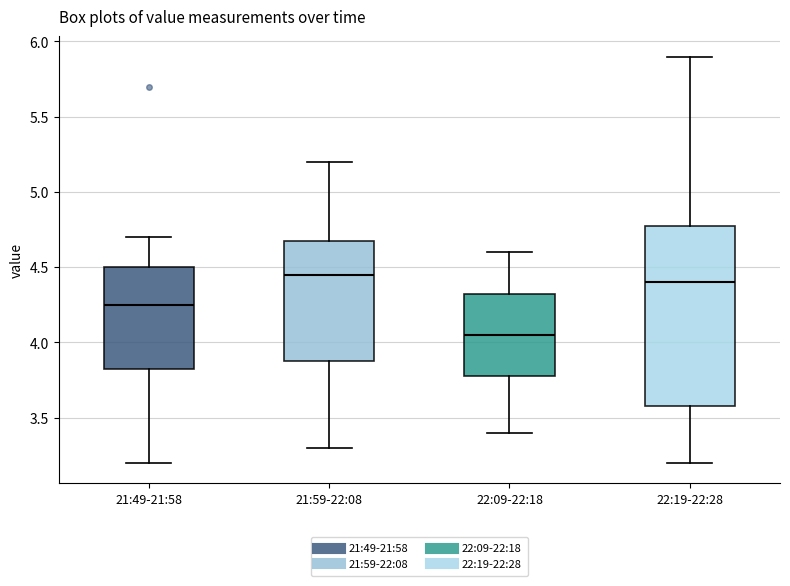

Reading left to right, transcribe this box plot: for each box, give where its median line is, the range the box spans, and where its two whiskers end, as read against the y-axis. The values are not printed on the chart, so give them approximately, as read against the axis.

21:49-21:58: median 4.25, box 3.85 to 4.50, whiskers 3.20 to 4.70
21:59-22:08: median 4.45, box 3.90 to 4.70, whiskers 3.30 to 5.20
22:09-22:18: median 4.05, box 3.80 to 4.35, whiskers 3.40 to 4.60
22:19-22:28: median 4.40, box 3.60 to 4.80, whiskers 3.20 to 5.90